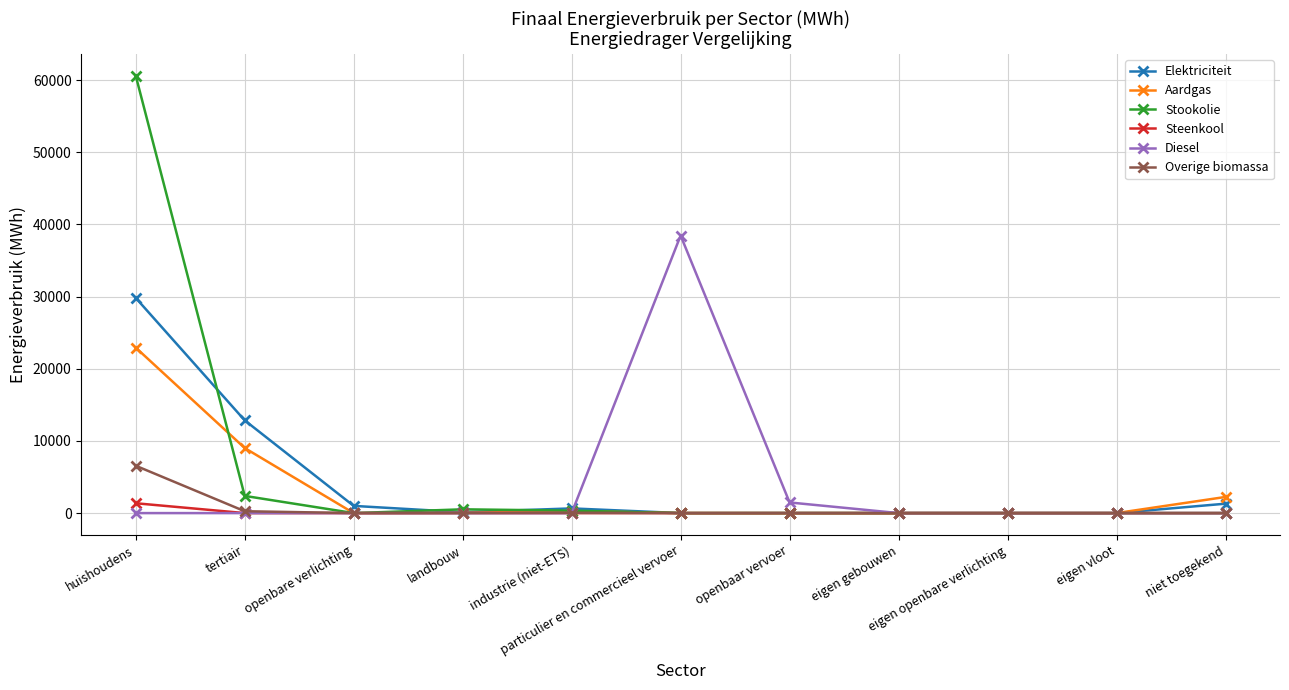

Which series has the widest spread of values?

Stookolie